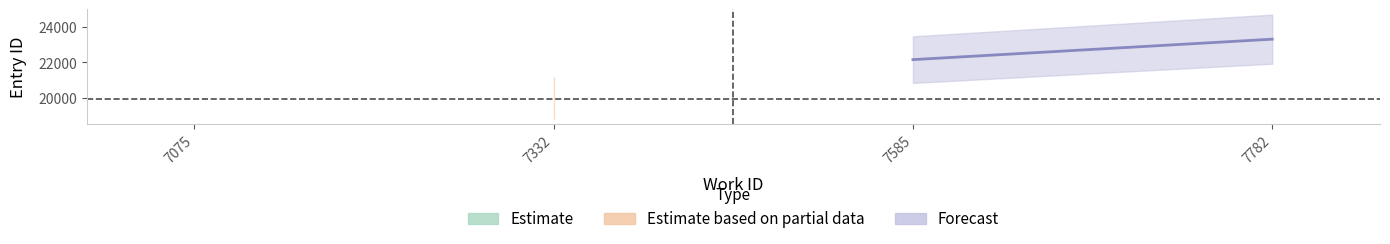

True or false: work_id and id cross at least once.

False